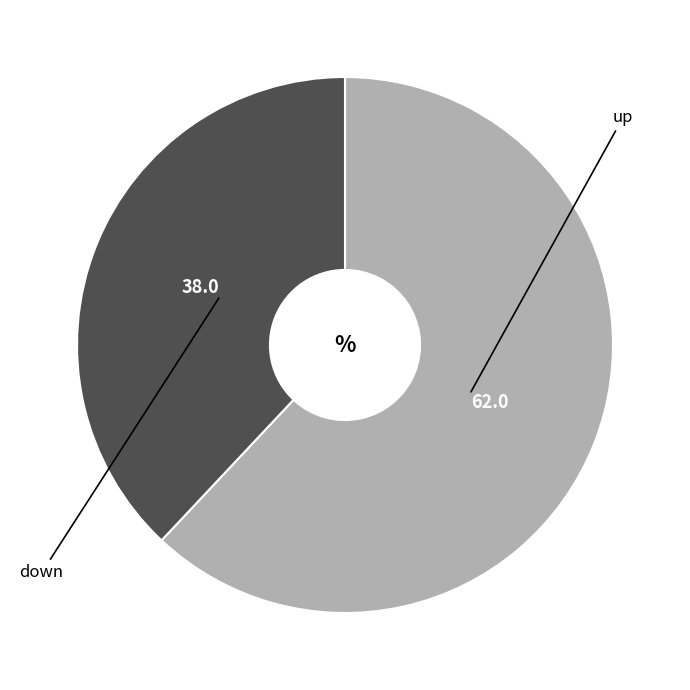

Is there a majority slice in this chart?

Yes